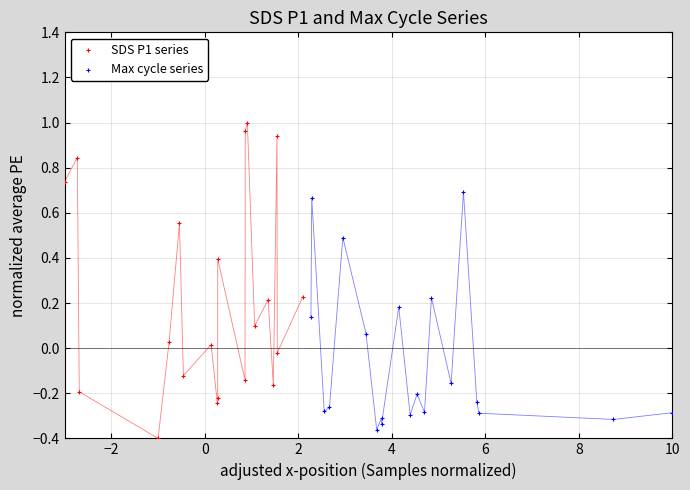

Which series has the largest Y range (max minus min)?

SDS P1 series